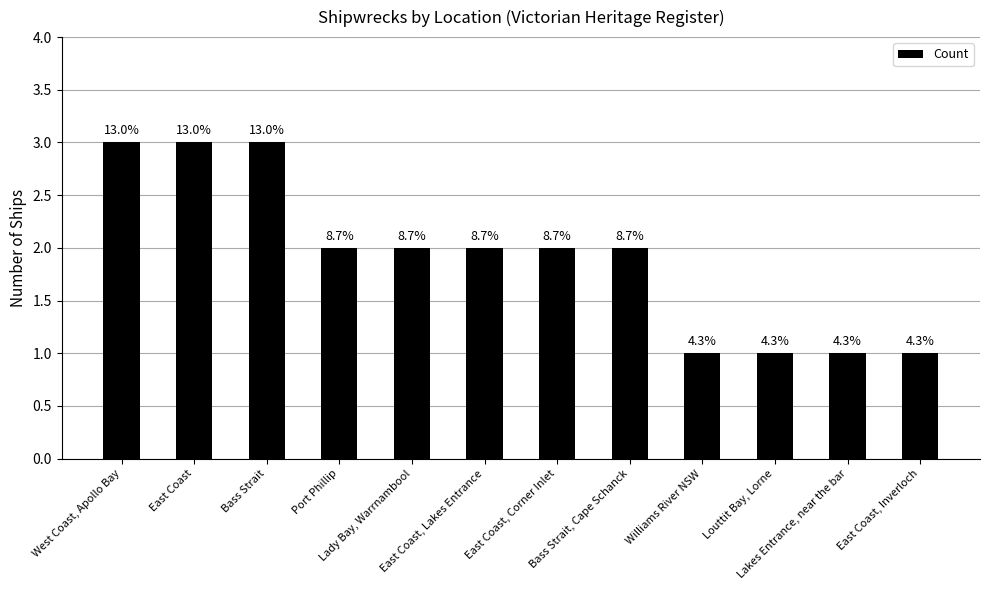

True or false: the data shows 3 at Port Phillip.

False